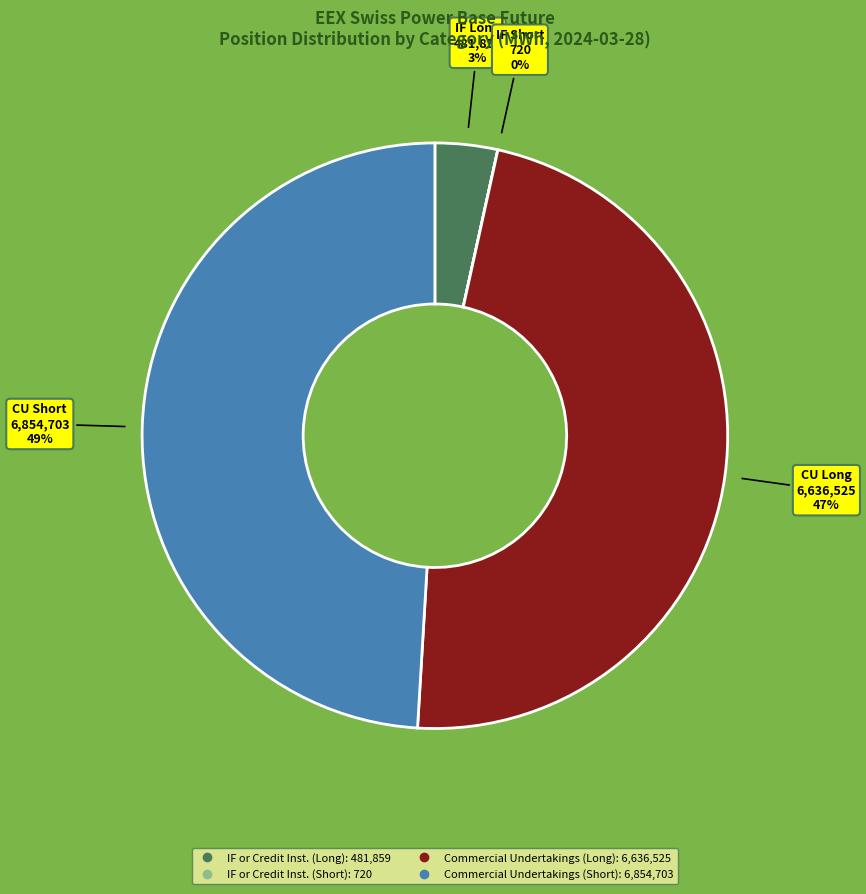

Does any single category account for the majority?

No